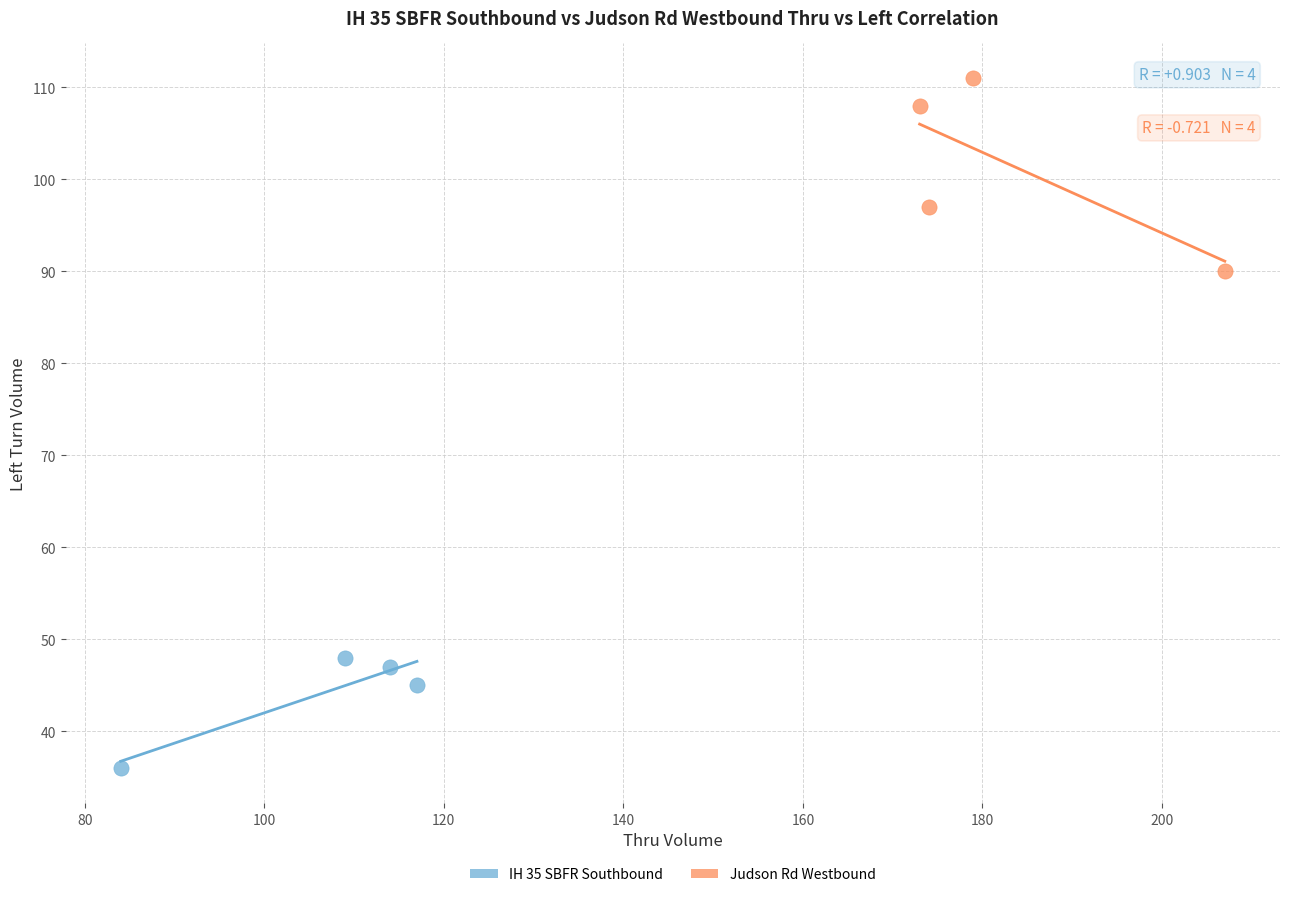

Which series has the widest spread of Y values?

Judson Rd Westbound